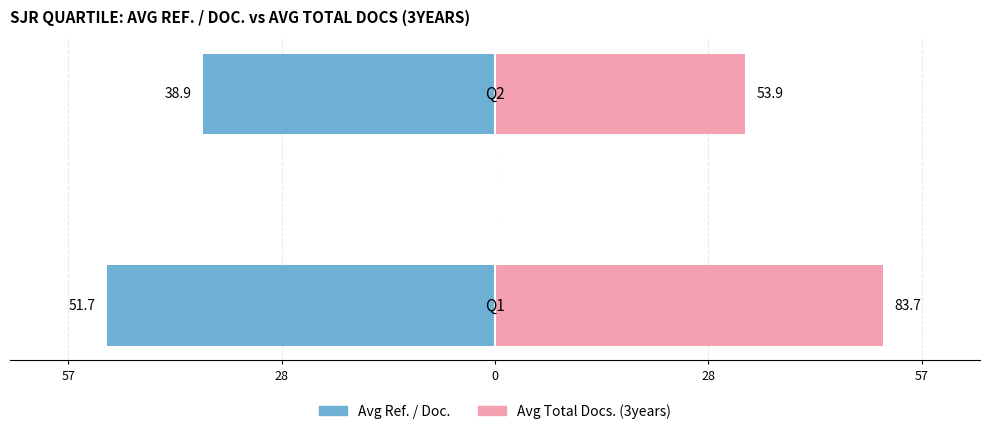

Between 57 and 28, which series saw the biggest shift?

Avg Total Docs. (3years)